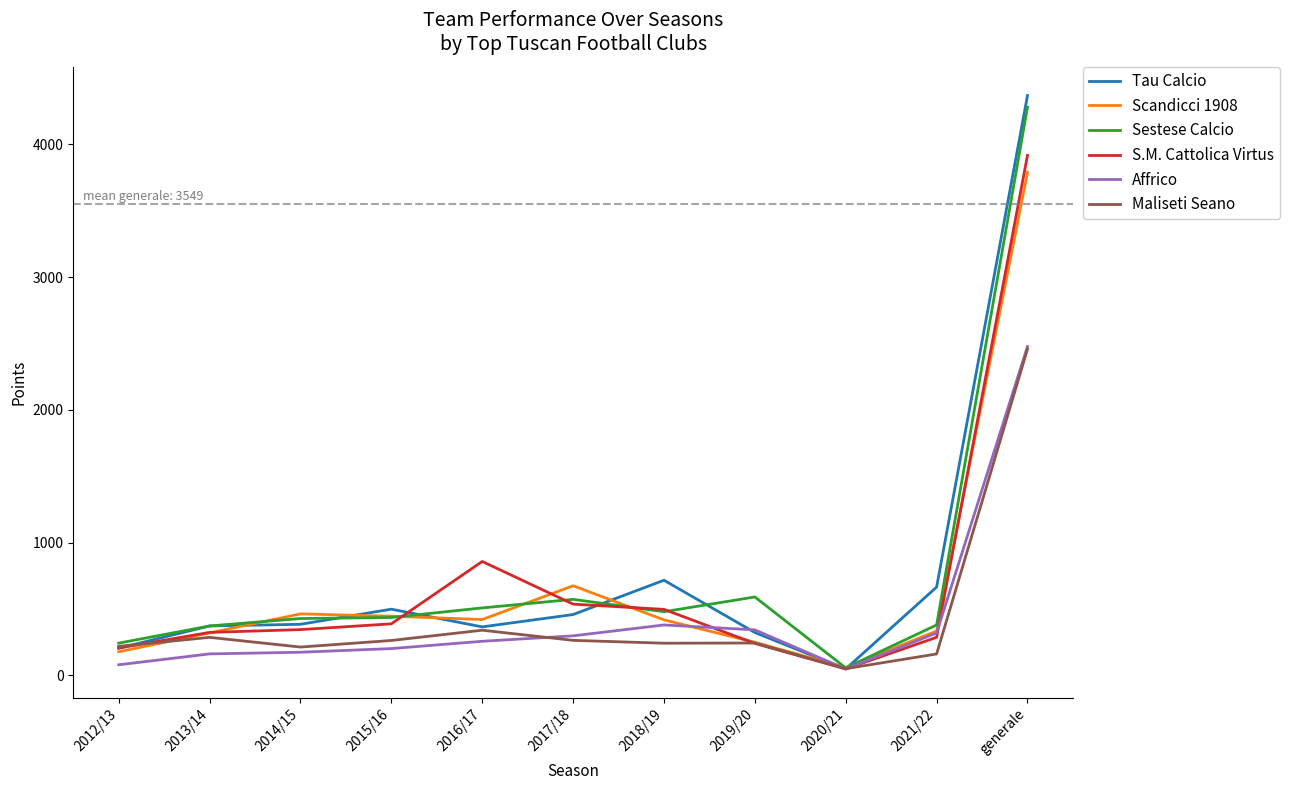

What is the approximate value of Scandicci 1908 at 2014/15?

462.5